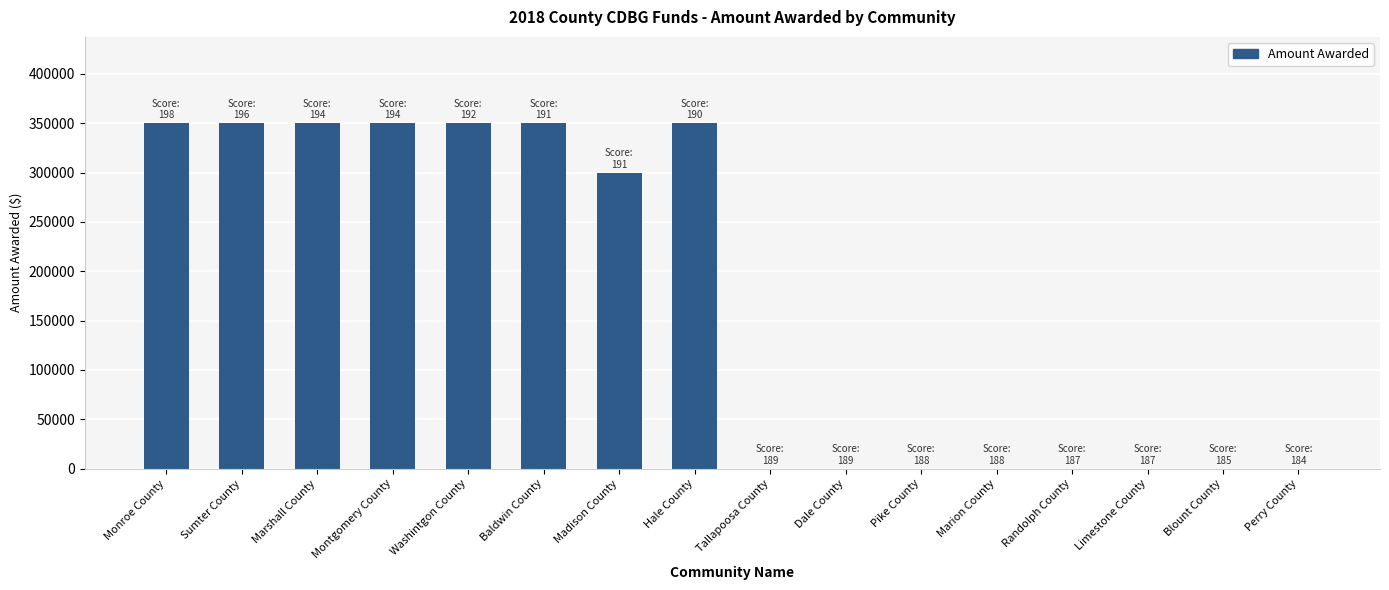

What is the sum of all values?

2750000